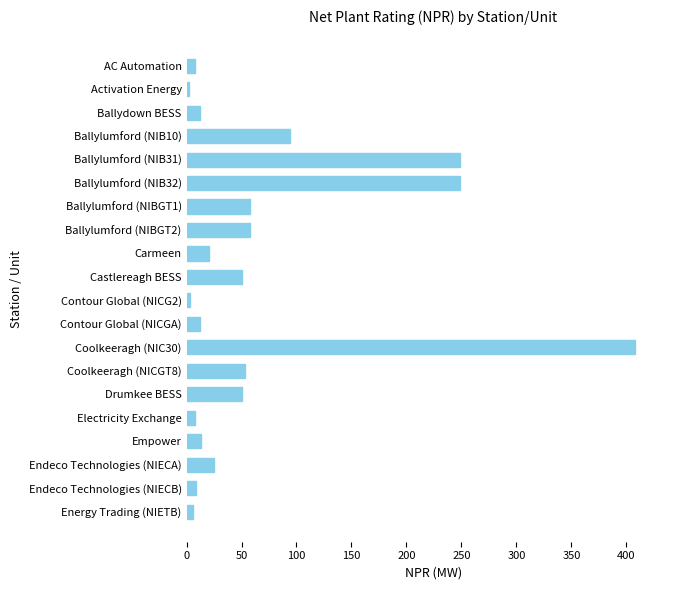

Does the chart contain any negative values?

No